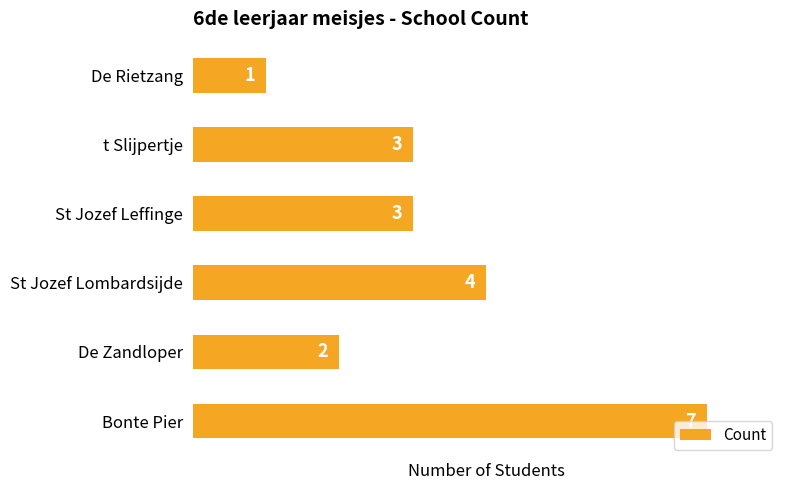

What is the average value?

3